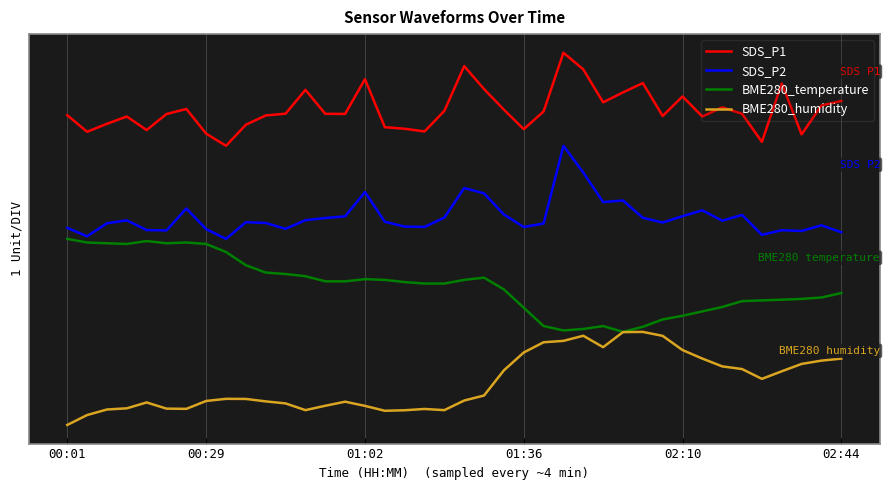

True or false: SDS_P2 and BME280_temperature intersect in this chart.

False